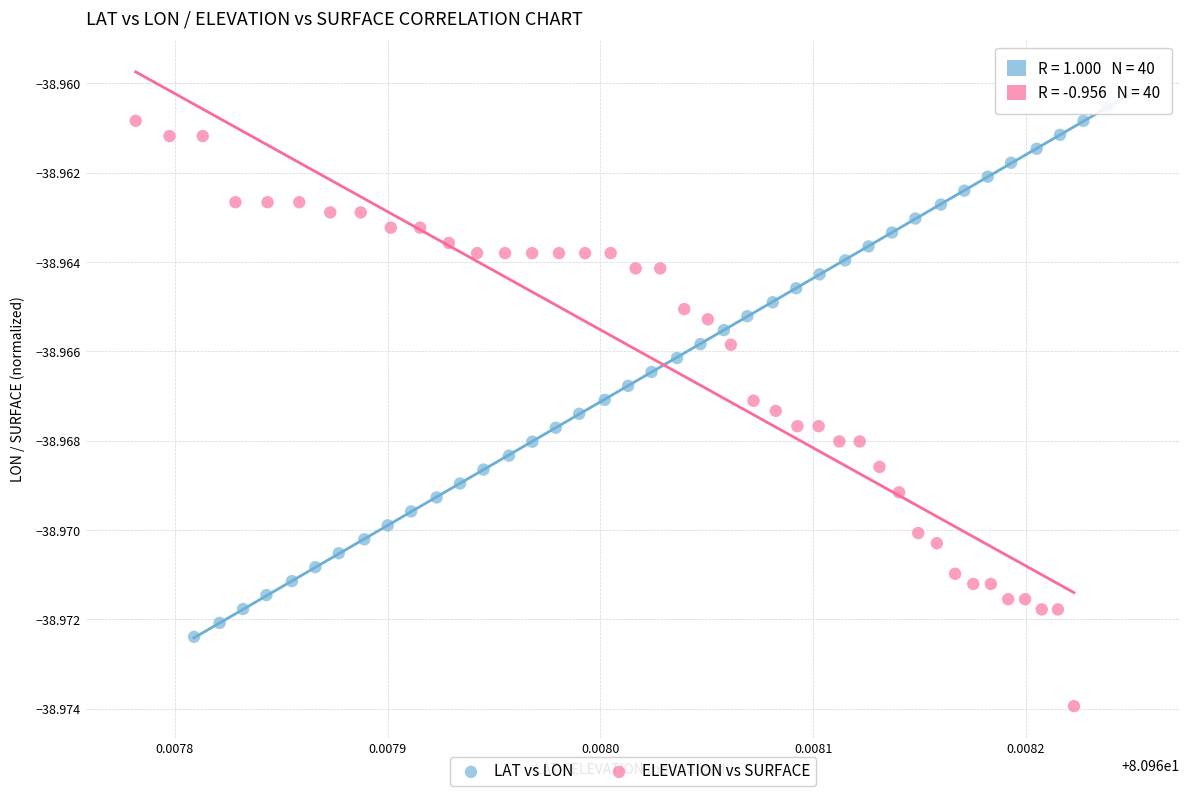

Which series has the widest spread of Y values?

ELEVATION vs SURFACE